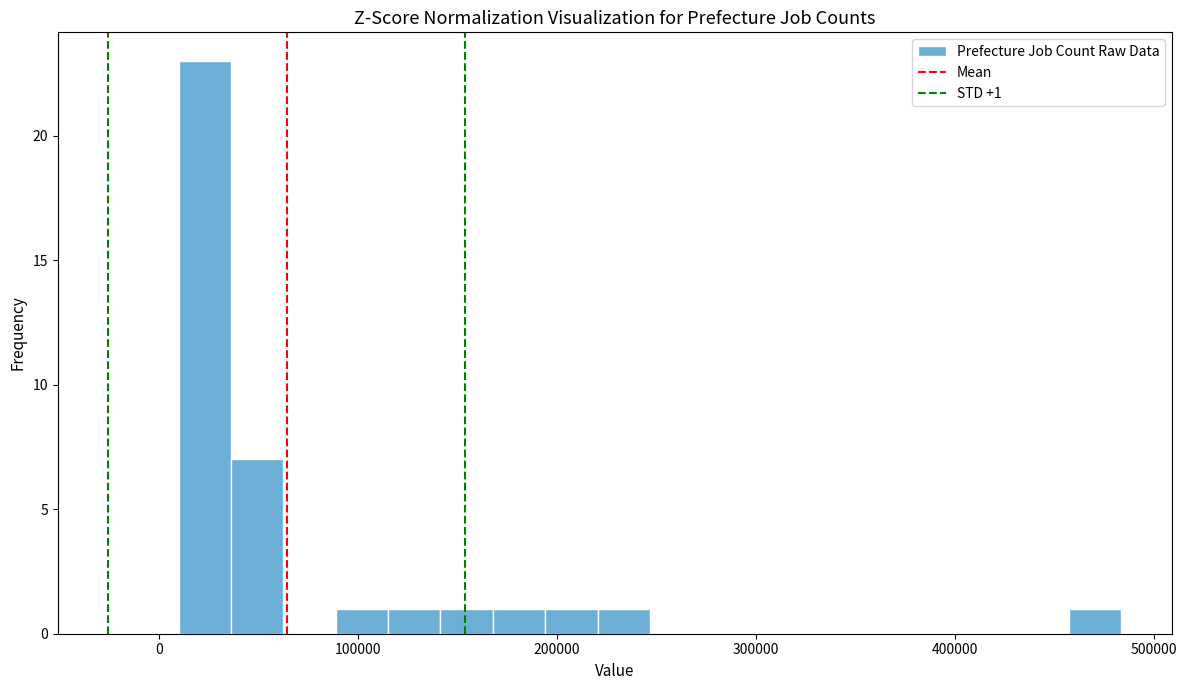

Read against the x-axis, roughly where is the centre of the tallest bar?

20000